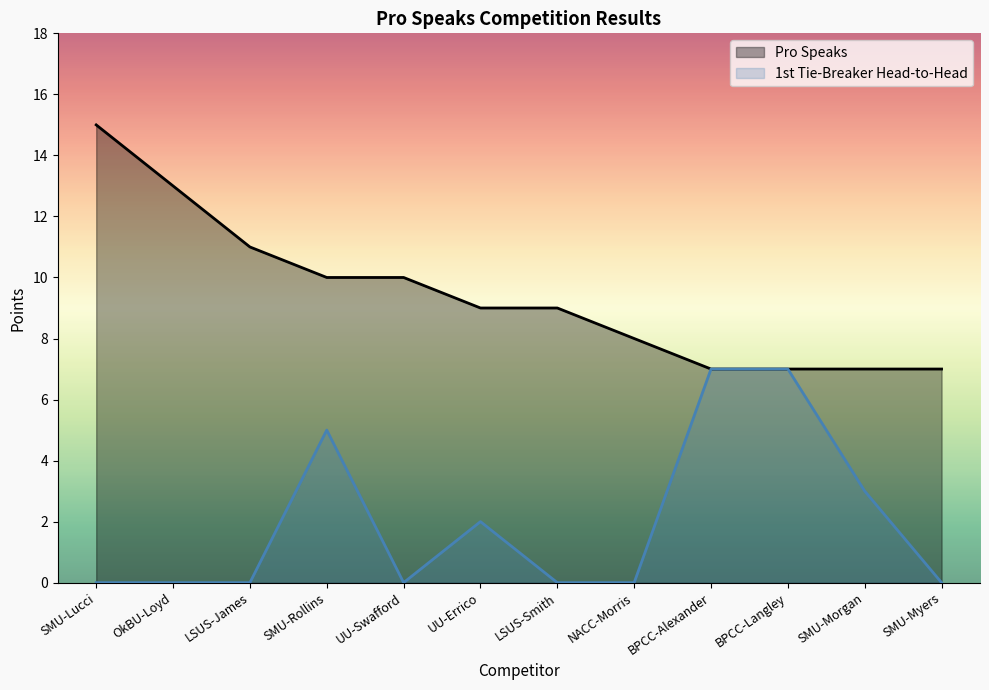

Reading right to left, list all the values displayed in this chart.

Pro Speaks: SMU-Myers=7	SMU-Morgan=7	BPCC-Langley=7	BPCC-Alexander=7	NACC-Morris=8	LSUS-Smith=9	UU-Errico=9	UU-Swafford=10	SMU-Rollins=10	LSUS-James=11	OkBU-Loyd=13	SMU-Lucci=15
1st Tie-Breaker Head-to-Head: SMU-Myers=0	SMU-Morgan=3	BPCC-Langley=7	BPCC-Alexander=7	NACC-Morris=0	LSUS-Smith=0	UU-Errico=2	UU-Swafford=0	SMU-Rollins=5	LSUS-James=0	OkBU-Loyd=0	SMU-Lucci=0